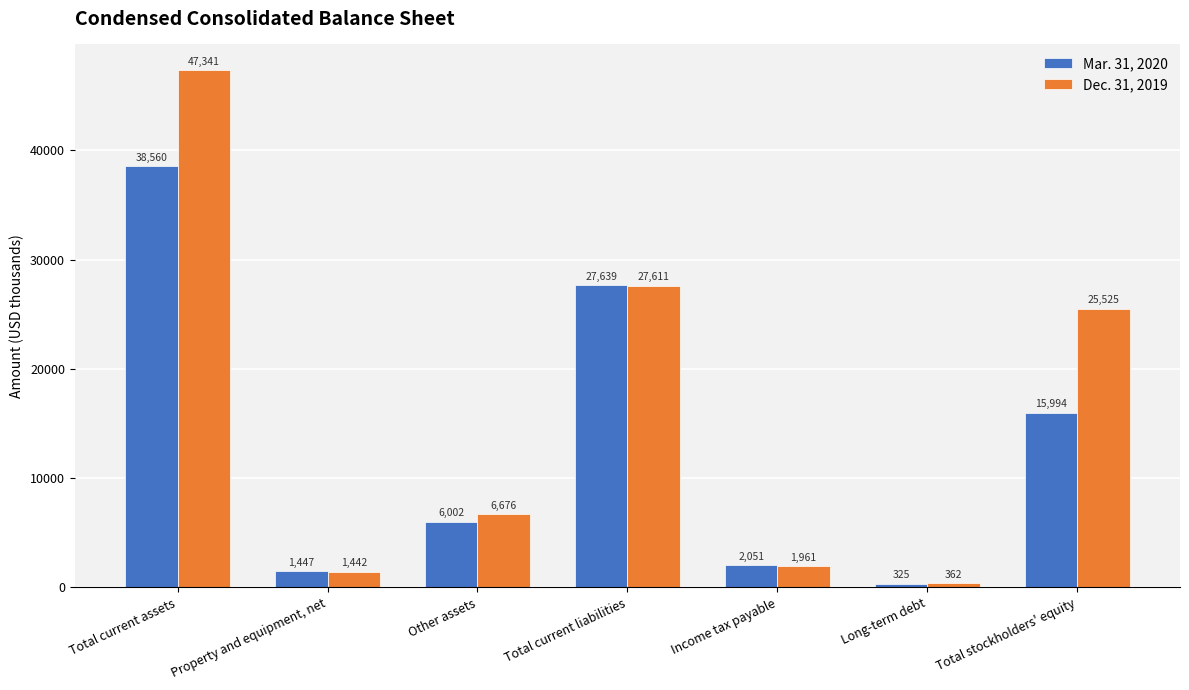

Count the number of data series in this chart.

2